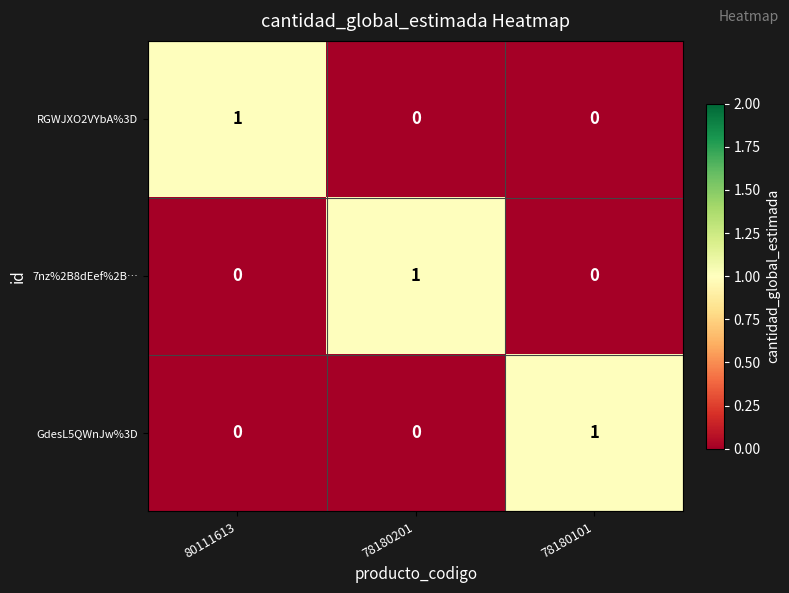

Count the number of categories in the chart.

3